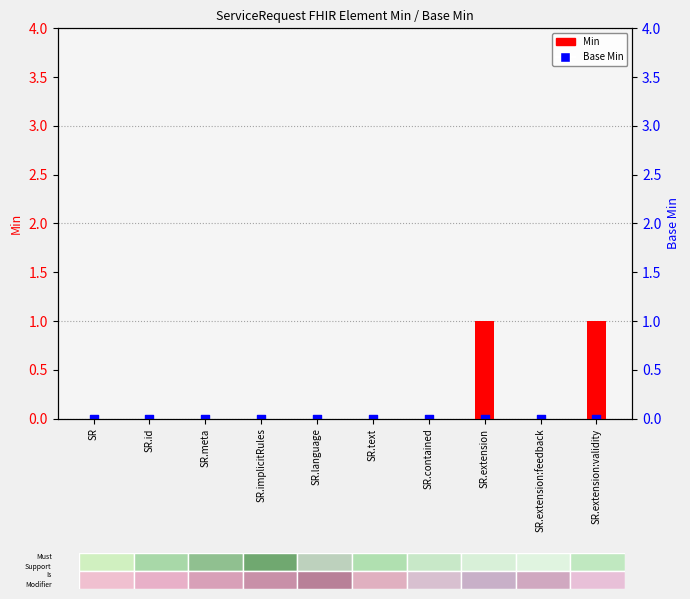

Is the value of Min at SR.id greater than the value of Base Min at SR.extension:validity?

No